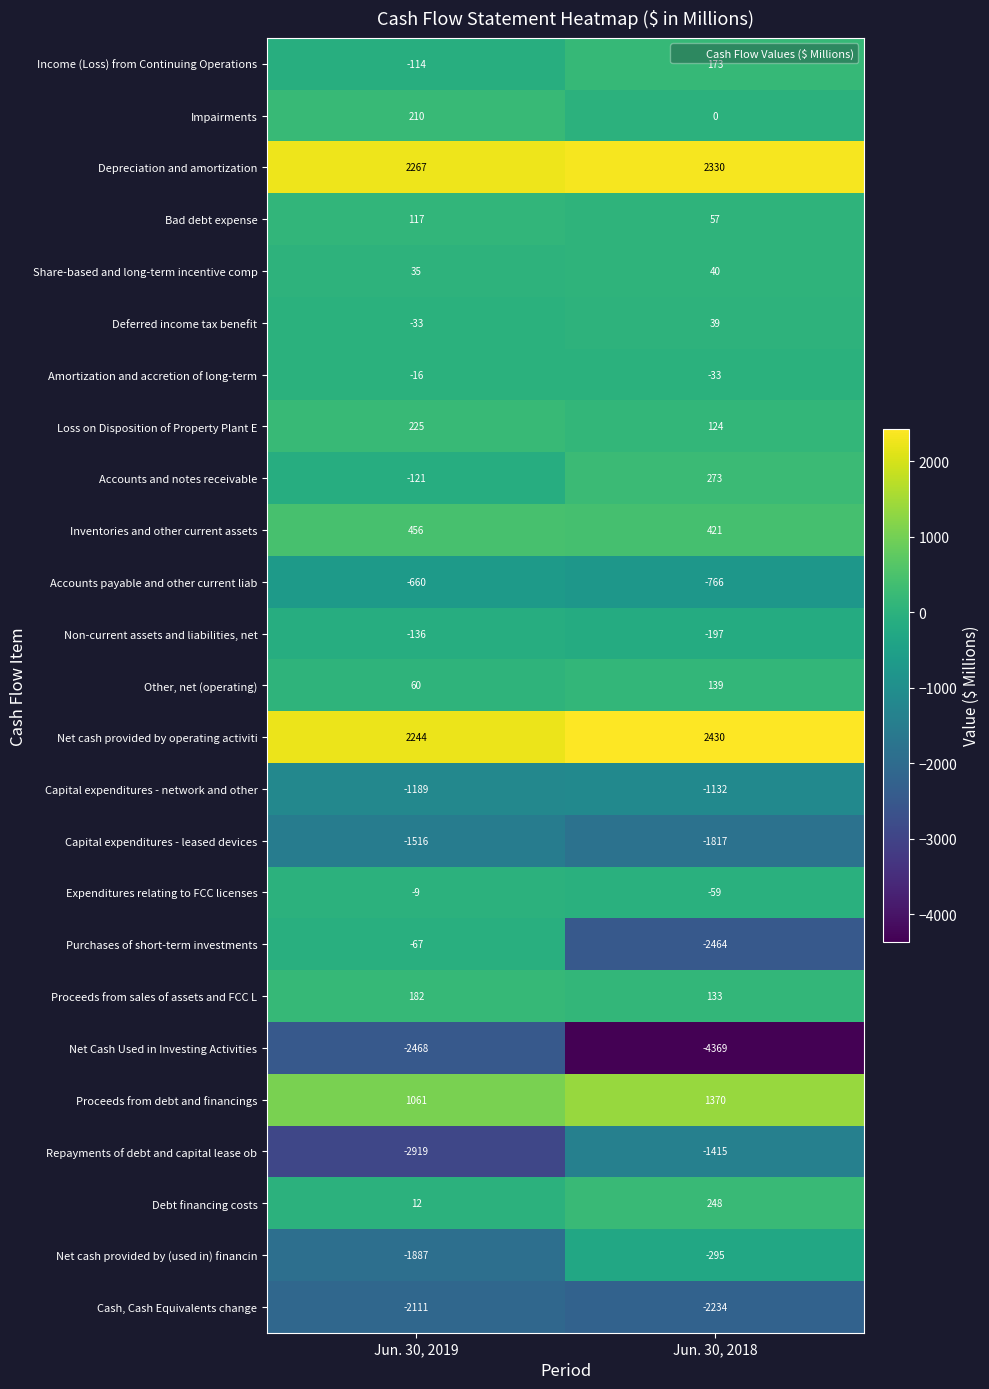

Rank the series by their maximum value, from highest to lowest.

Net cash provided by operating activiti, Depreciation and amortization, Proceeds from debt and financings, Inventories and other current assets, Accounts and notes receivable, Debt financing costs, Loss on Disposition of Property Plant E, Impairments, Proceeds from sales of assets and FCC L, Income (Loss) from Continuing Operations, Other, net (operating), Bad debt expense, Share-based and long-term incentive comp, Deferred income tax benefit, Expenditures relating to FCC licenses, Amortization and accretion of long-term, Purchases of short-term investments, Non-current assets and liabilities, net, Net cash provided by (used in) financin, Accounts payable and other current liab, Capital expenditures - network and other, Repayments of debt and capital lease ob, Capital expenditures - leased devices, Cash, Cash Equivalents change, Net Cash Used in Investing Activities